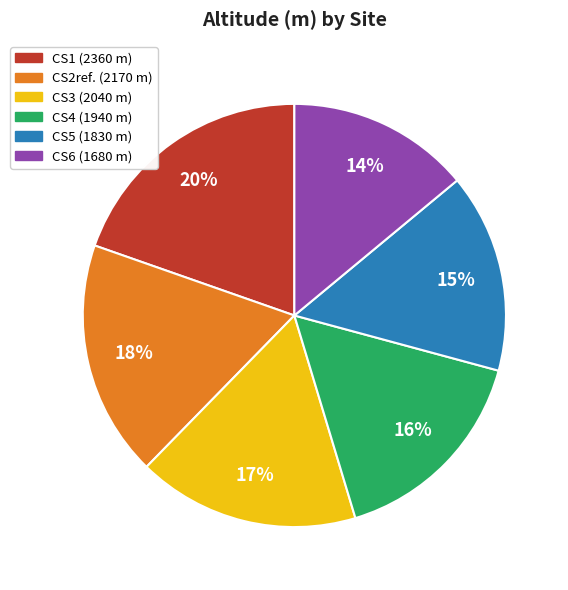

What percentage is the CS2ref. slice, to the nearest percent?

18%